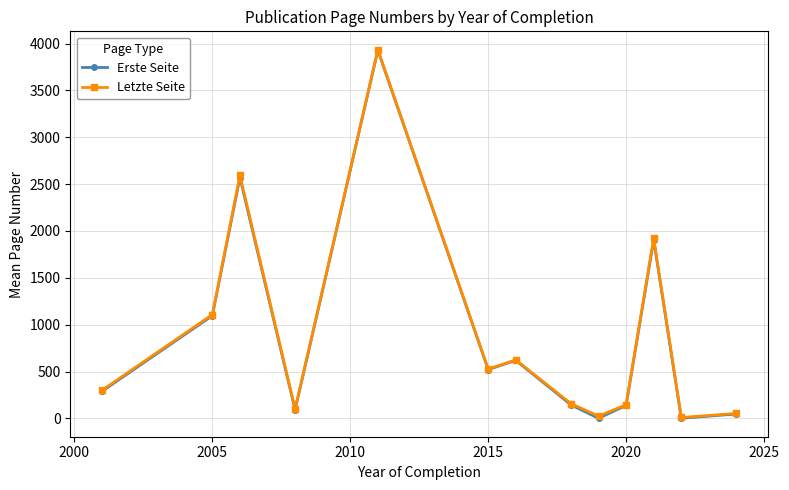

What is the highest value of the Erste Seite series?

3928.5